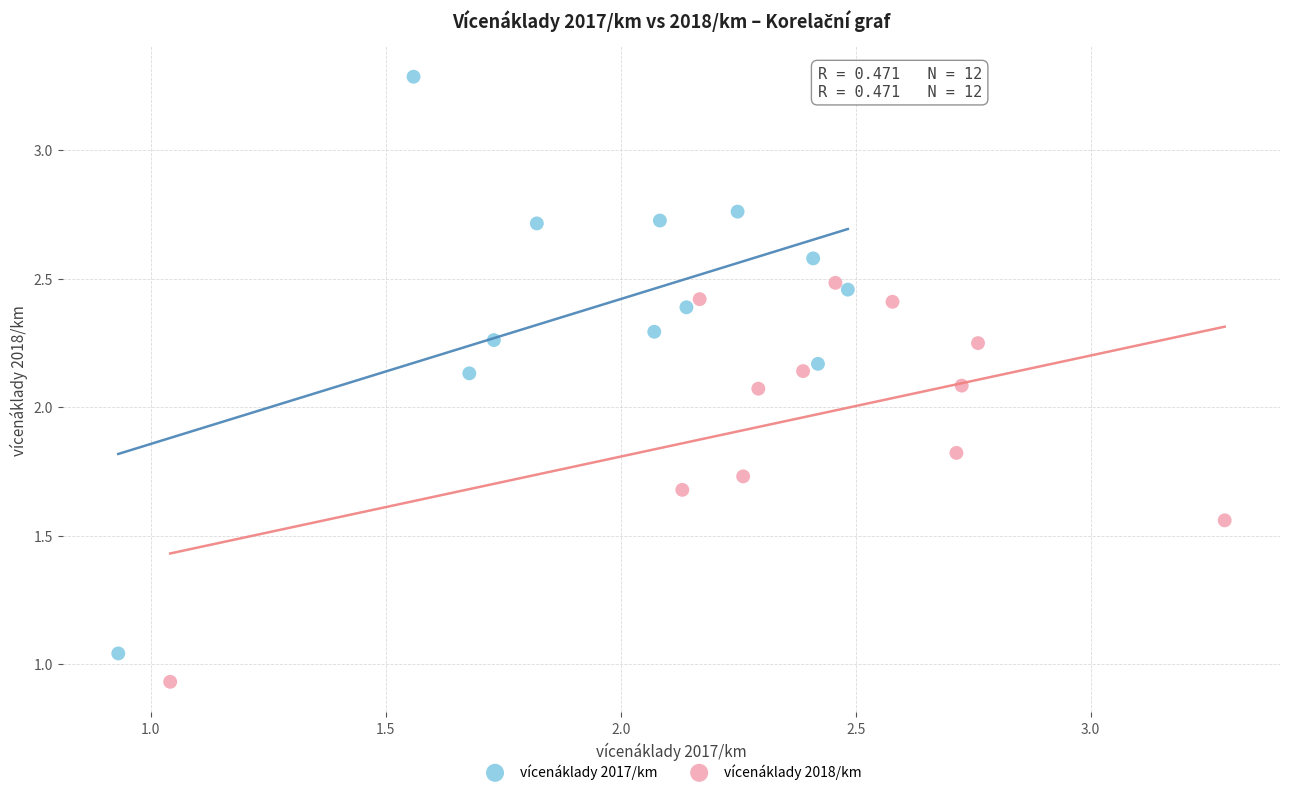

Which series contains the lowest Y value?

vícenáklady 2018/km